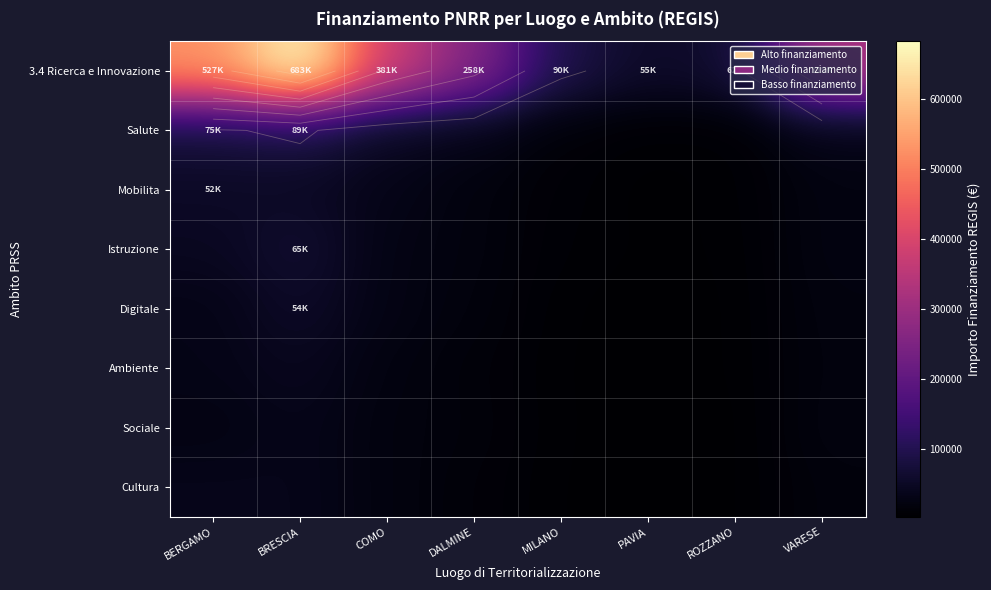

What is the difference between the highest and lowest values at DALMINE?

244926.7